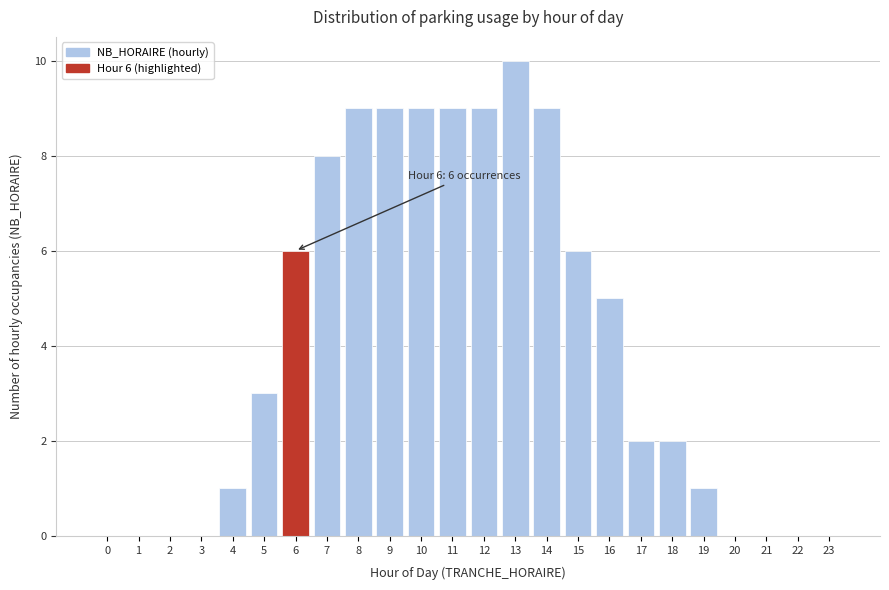

Reading left to right, extract all data points from this chart.

0=0	1=0	2=0	3=0	4=1	5=3	6=6	7=8	8=9	9=9	10=9	11=9	12=9	13=10	14=9	15=6	16=5	17=2	18=2	19=1	20=0	21=0	22=0	23=0